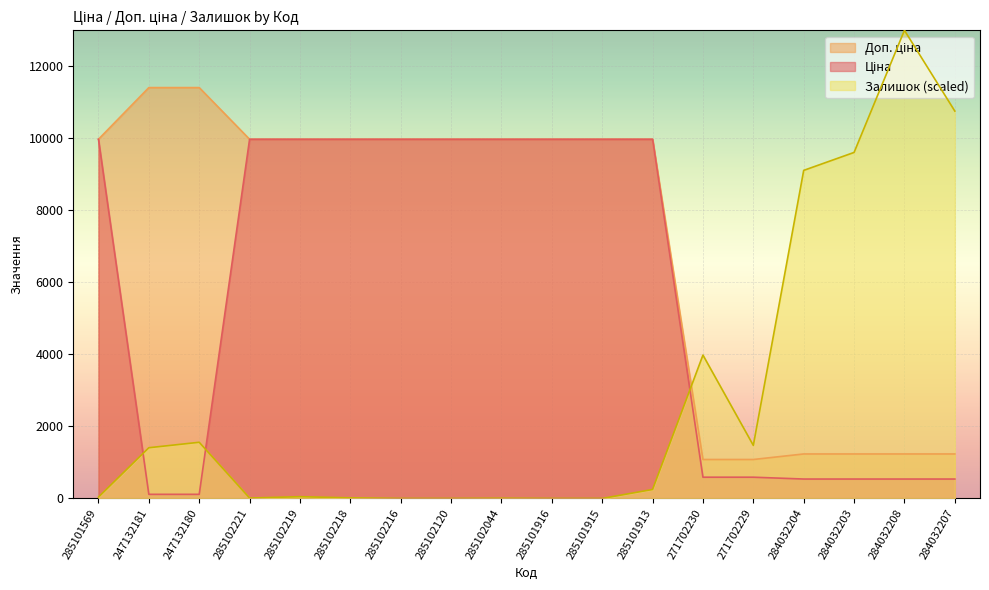

What is the greatest value displayed?

13000.0